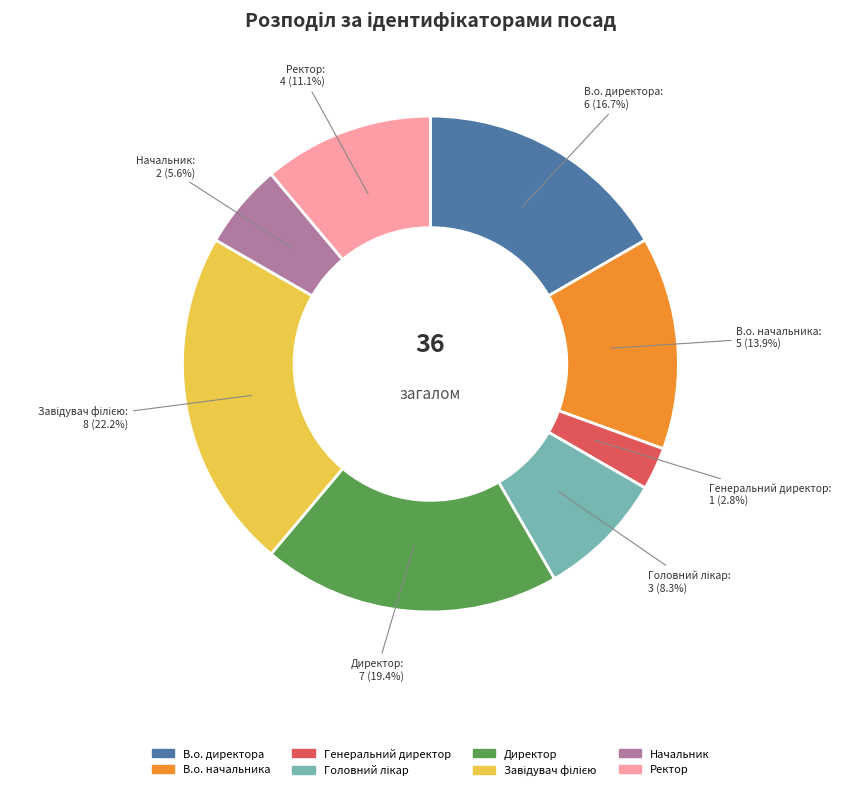

What percentage do В.о. директора and Директор together represent?

36.1%